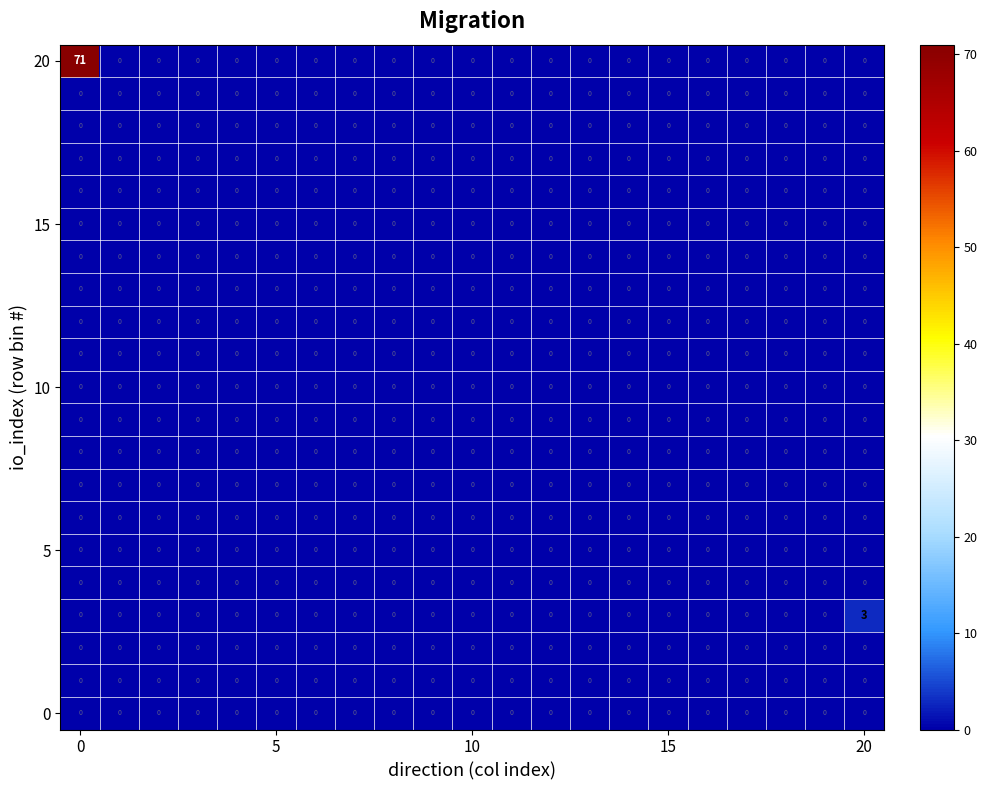

At how many categories does at least one series exceed 25?

1